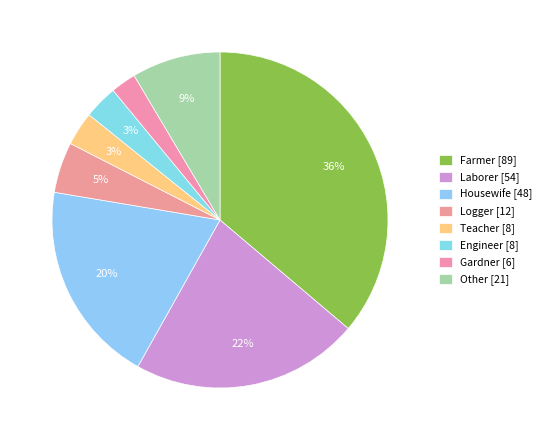

Approximately how many times larger is the value at Laborer compared to Gardner?

9.0